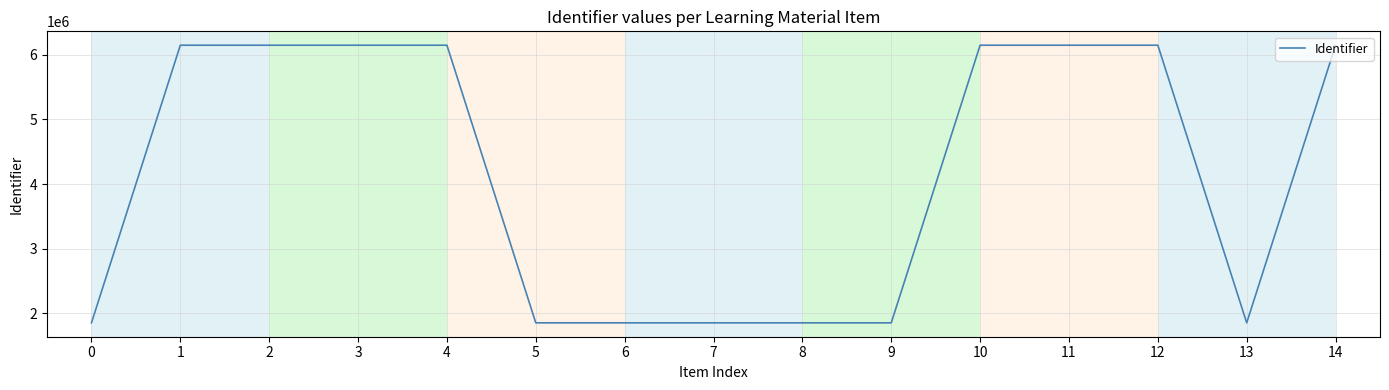

What is the maximum value shown in the chart?

6149884